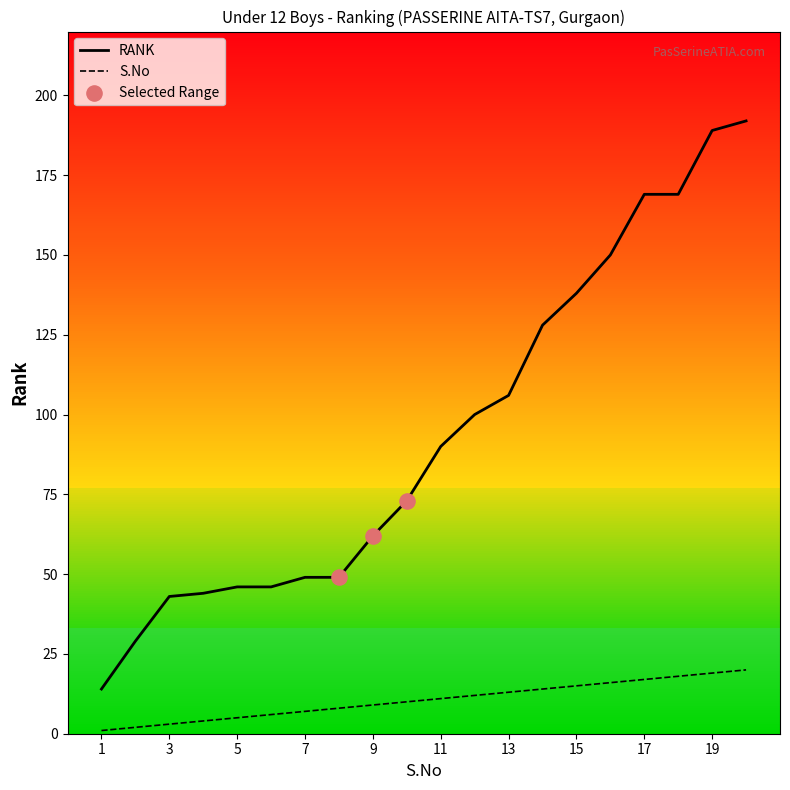

At how many categories does at least one series exceed 66?

11